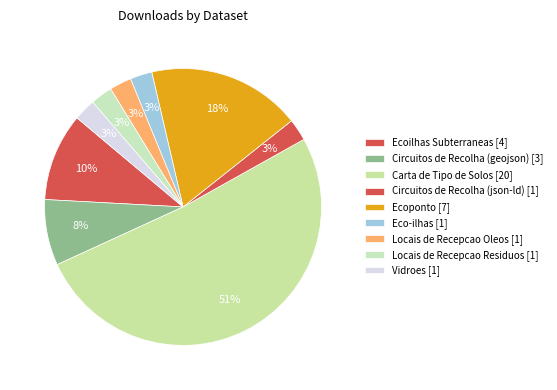

Is there a majority slice in this chart?

Yes